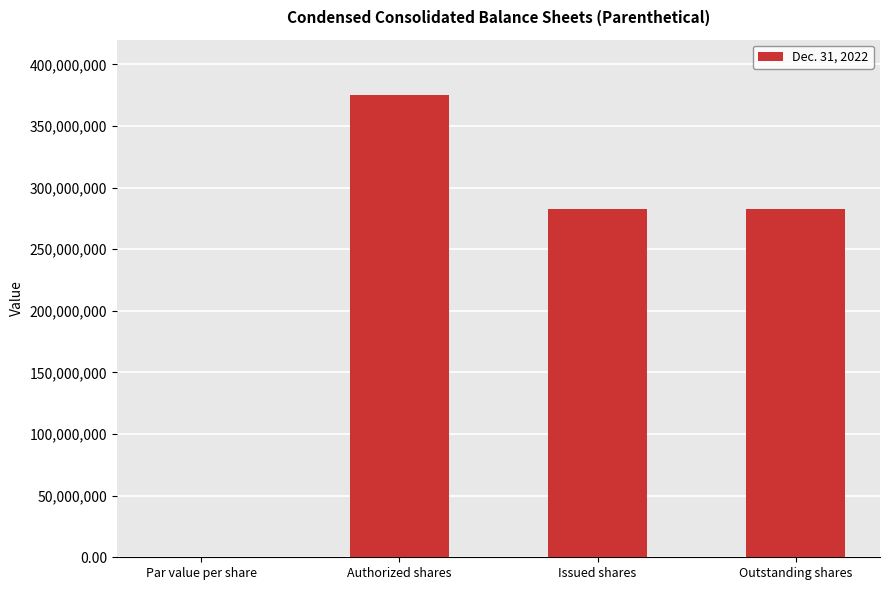

What value does the data have at Authorized shares?

375000000.0